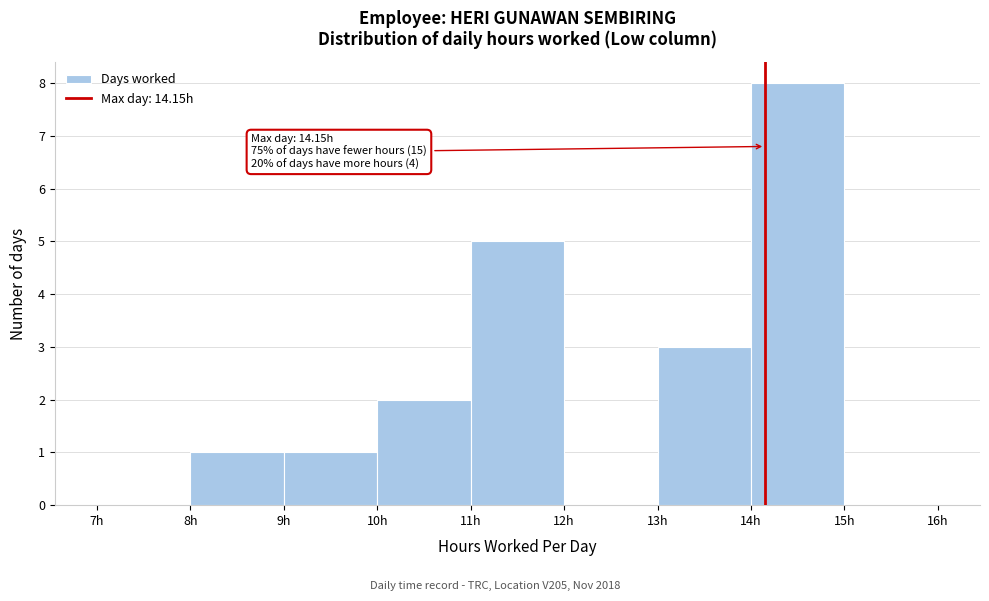

Over which range of the x-axis is the bar tallest?

14 to 15